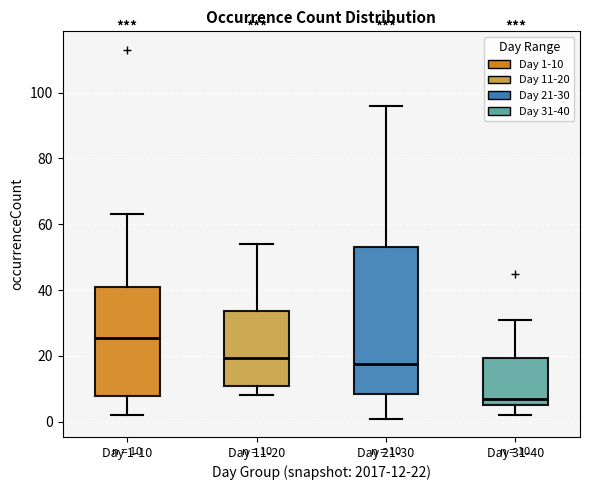

Which box's median line is the highest?

Day 1-10